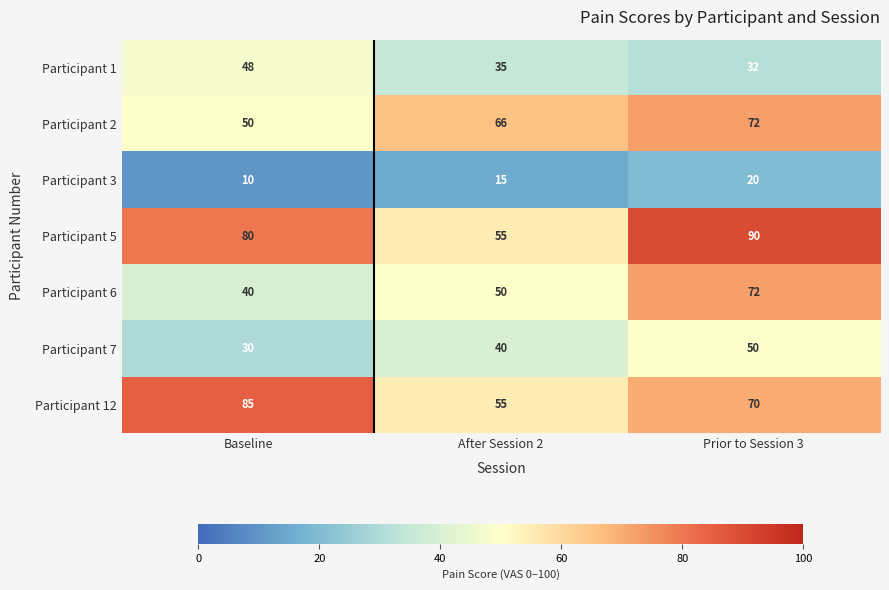

List the labels in order of Participant 5 value, largest first.

Prior to Session 3, Baseline, After Session 2